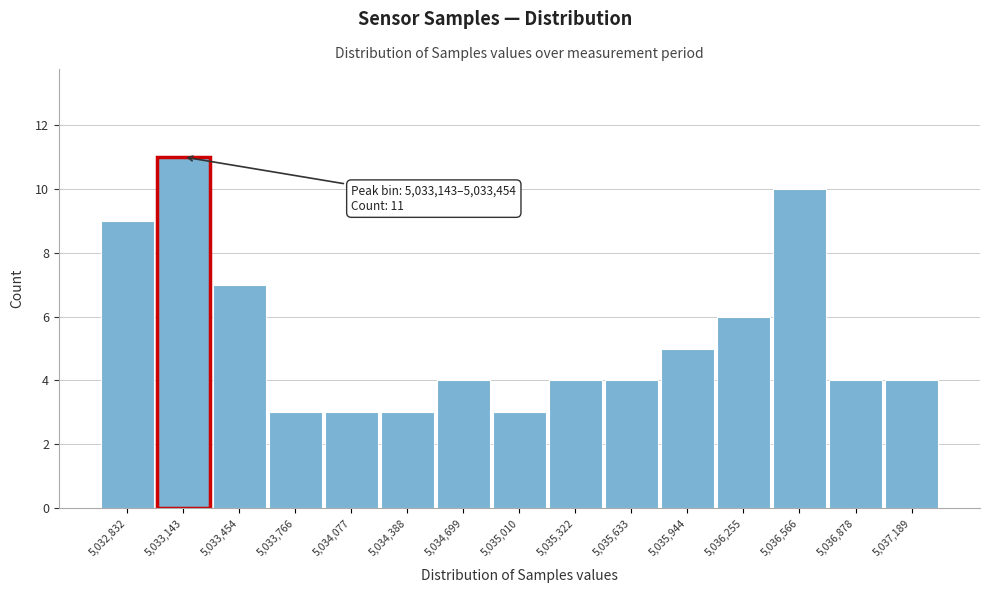

Reading left to right, transcribe all the data shown in this chart.

5,032,832=9	5,033,143=11	5,033,454=7	5,033,766=3	5,034,077=3	5,034,388=3	5,034,699=4	5,035,010=3	5,035,322=4	5,035,633=4	5,035,944=5	5,036,255=6	5,036,566=10	5,036,878=4	5,037,189=4